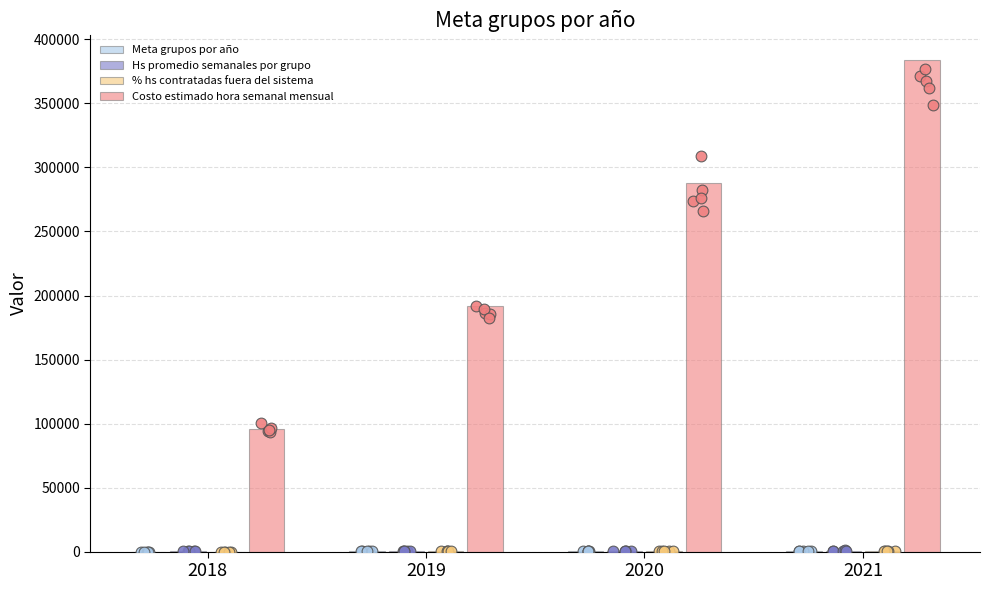

What are all the series names shown in the legend?

Meta grupos por año, Hs promedio semanales por grupo, % hs contratadas fuera del sistema, Costo estimado hora semanal mensual